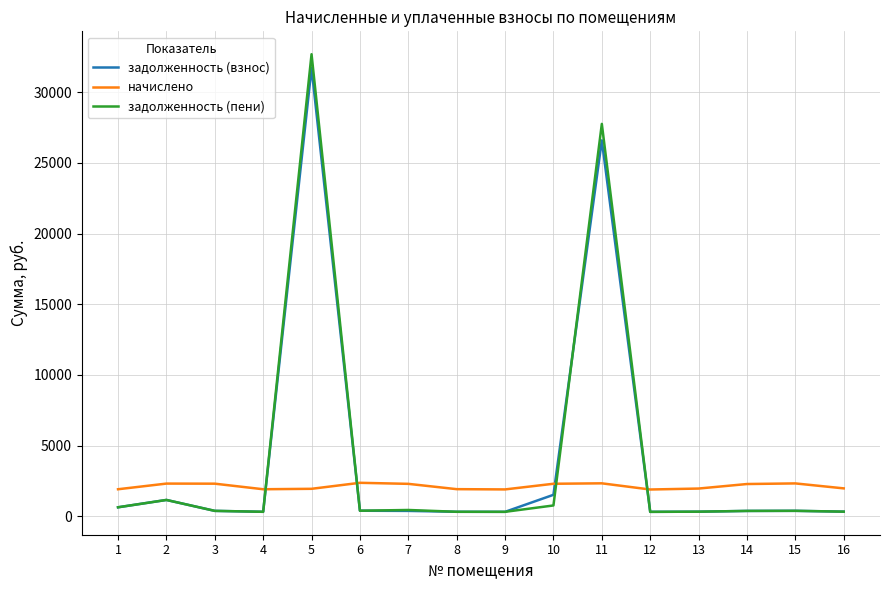

What are all the series names shown in the legend?

задолженность (взнос), начислено, задолженность (пени)